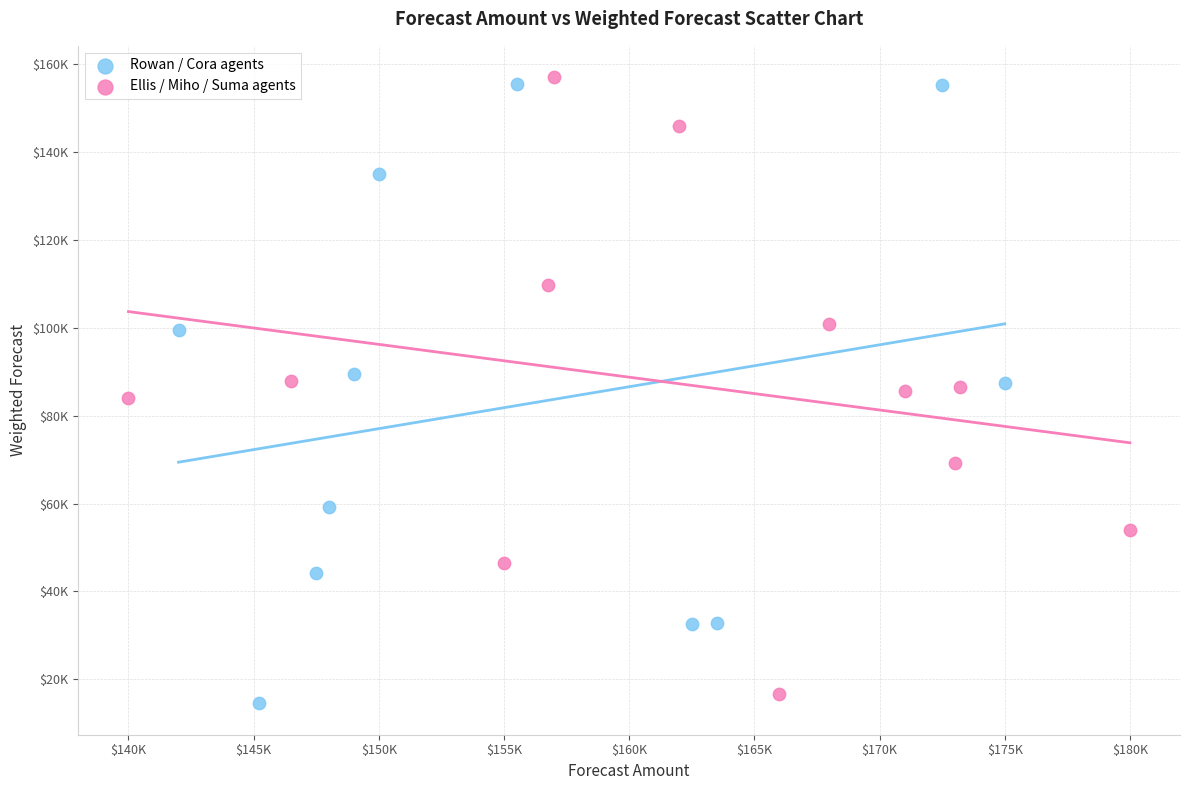

Which series contains the highest Y value?

Ellis / Miho / Suma agents